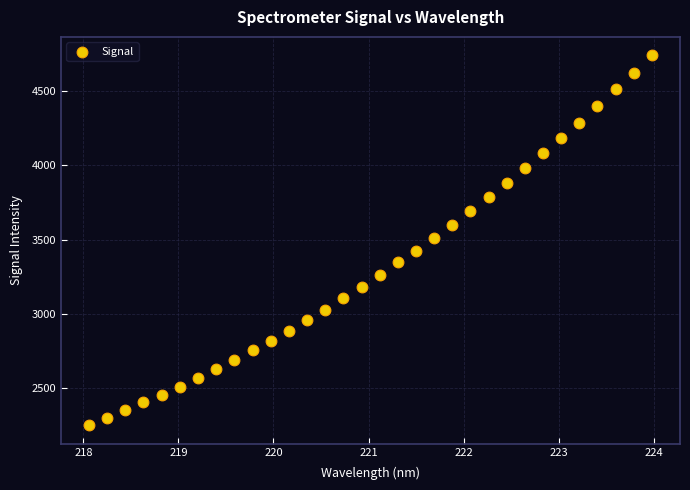

What is the range of X values (max minus min)?

5.9